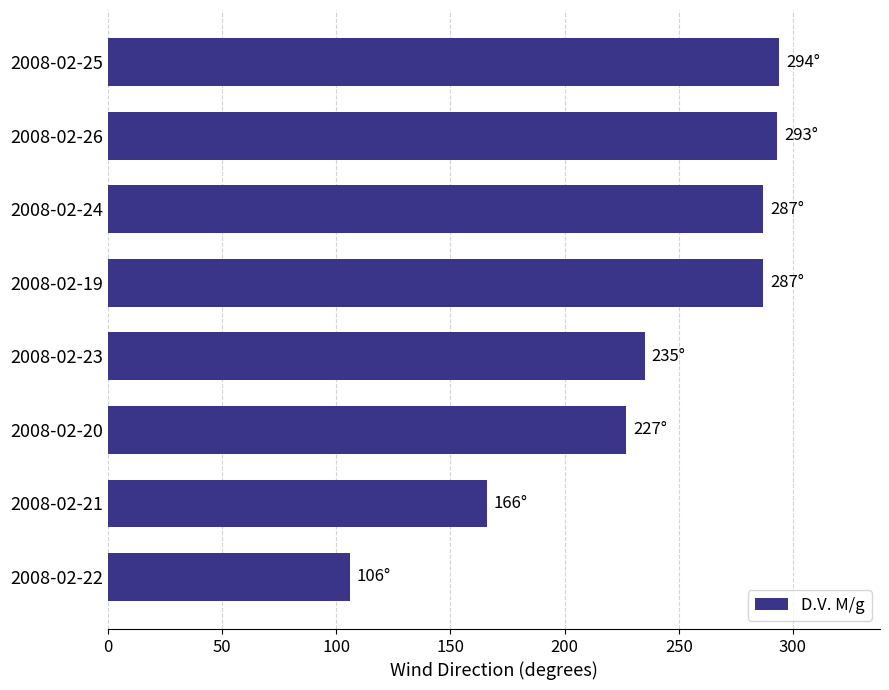

At which label is the value closest to 200?

2008-02-20